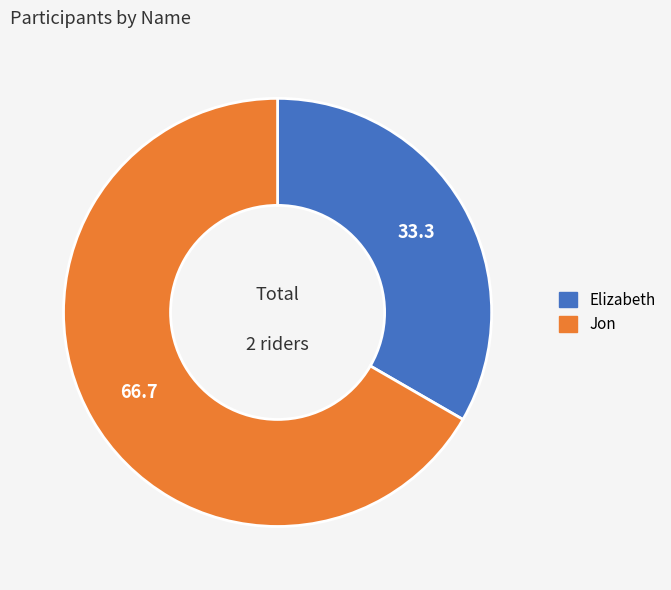

Is there any slice that represents more than half of the pie?

Yes